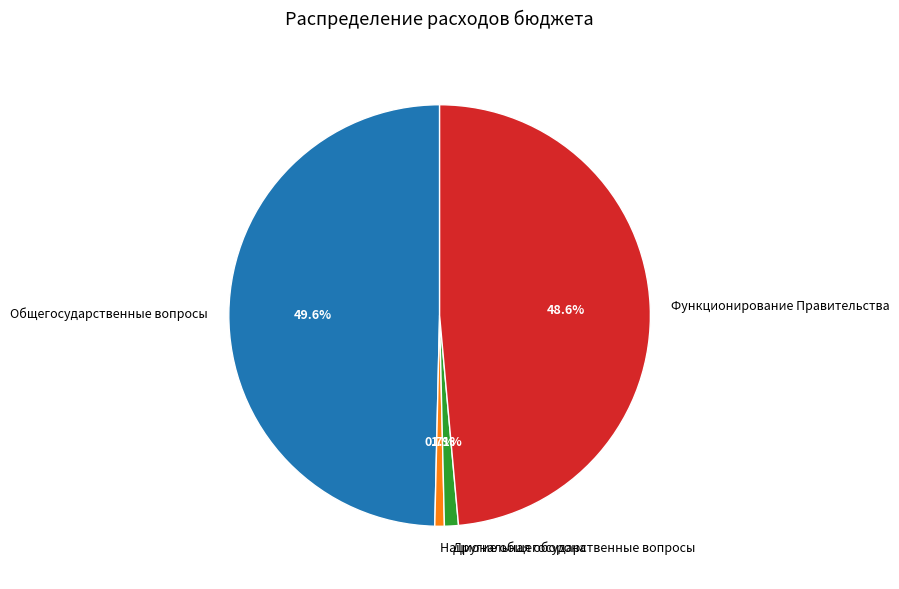

The Функционирование Правительства slice represents 49% of the pie. True or false?

True